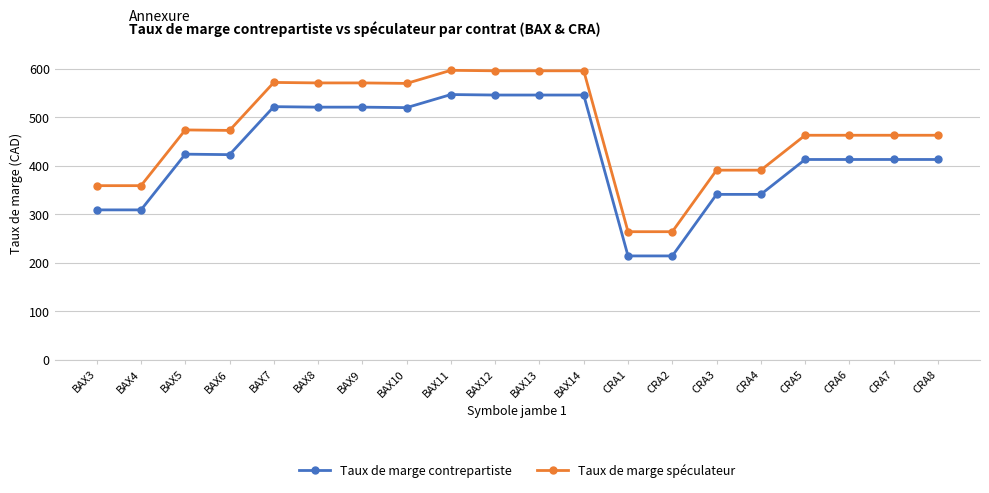

True or false: Taux de marge spéculateur and Taux de marge contrepartiste cross at least once.

False